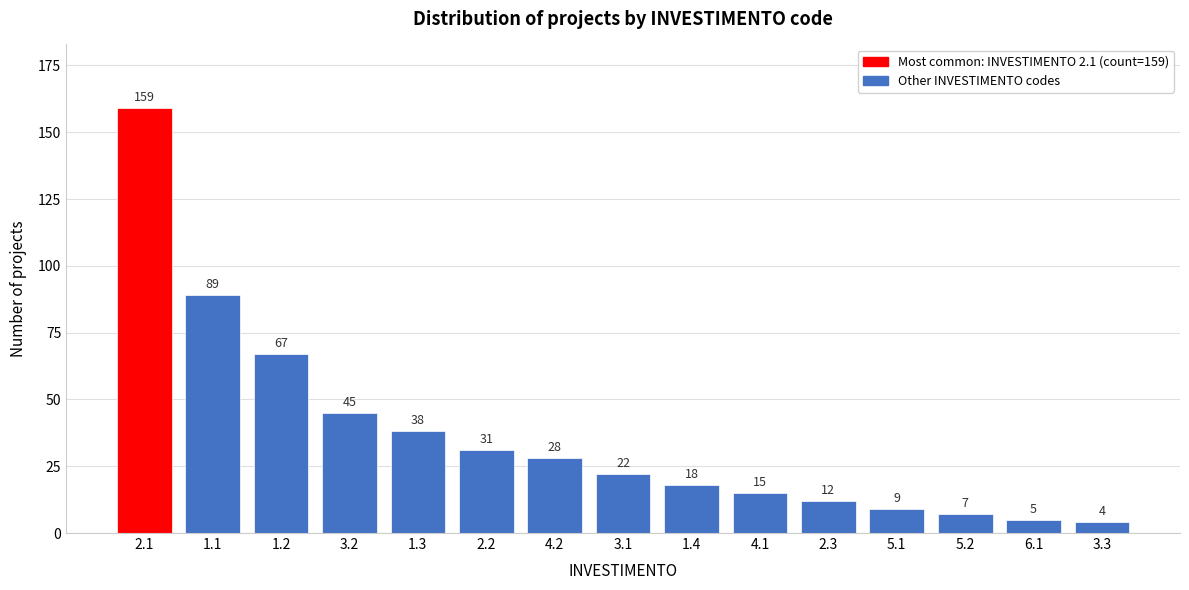

Reading left to right, extract all data points from this chart.

2.1=159	1.1=89	1.2=67	3.2=45	1.3=38	2.2=31	4.2=28	3.1=22	1.4=18	4.1=15	2.3=12	5.1=9	5.2=7	6.1=5	3.3=4